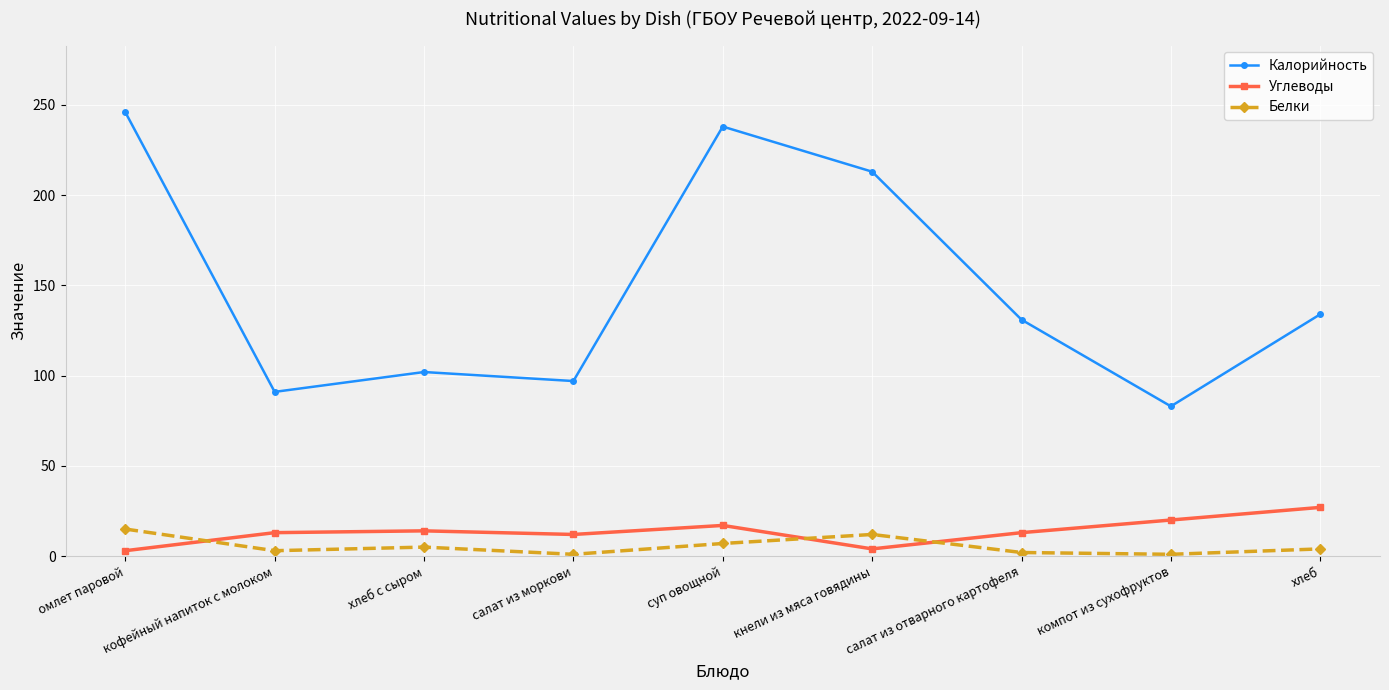

True or false: Калорийность has more than 1 points higher than both neighbors.

True